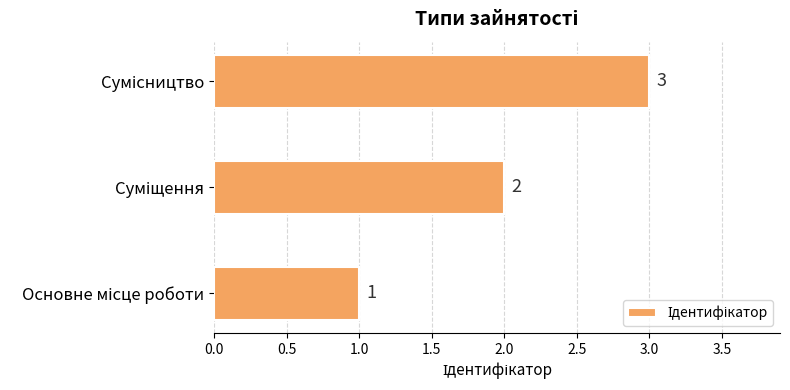

How many categories are shown in the chart?

3